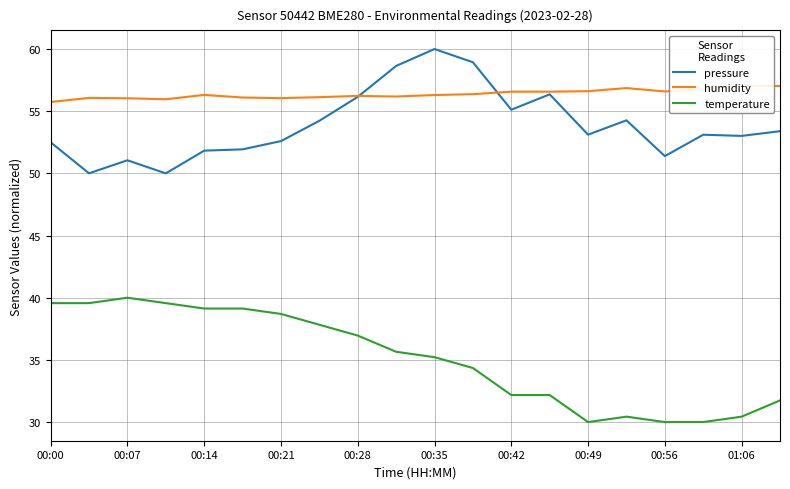

Which series has the largest total across all categories?

humidity